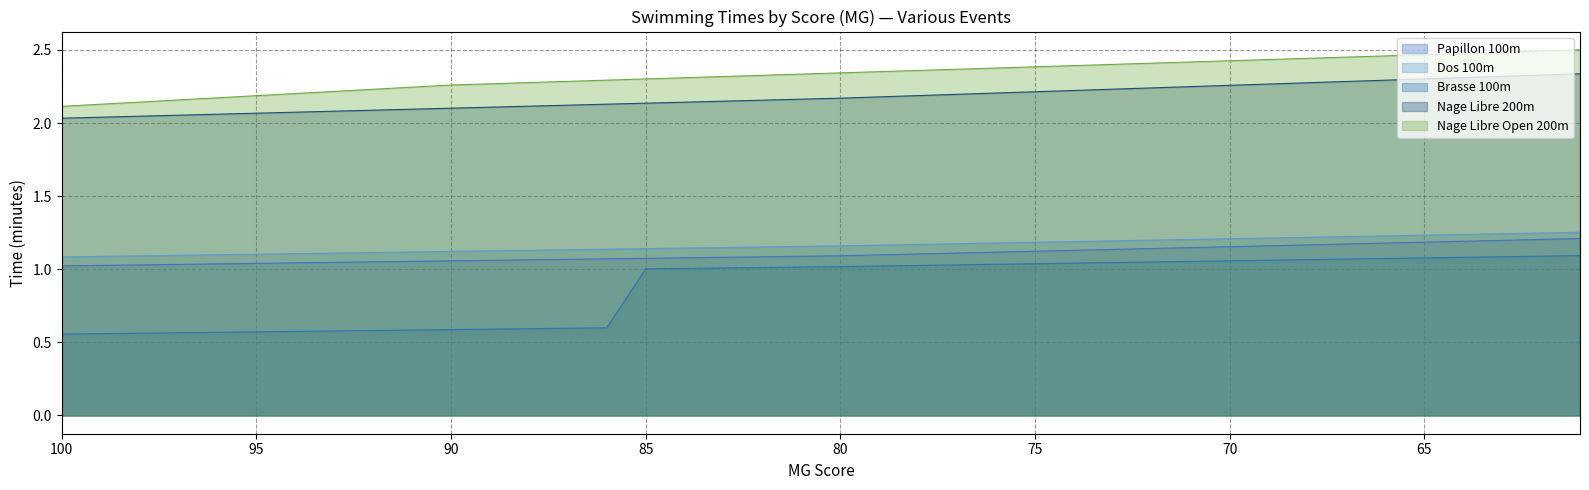

Count the number of categories in the chart.

40